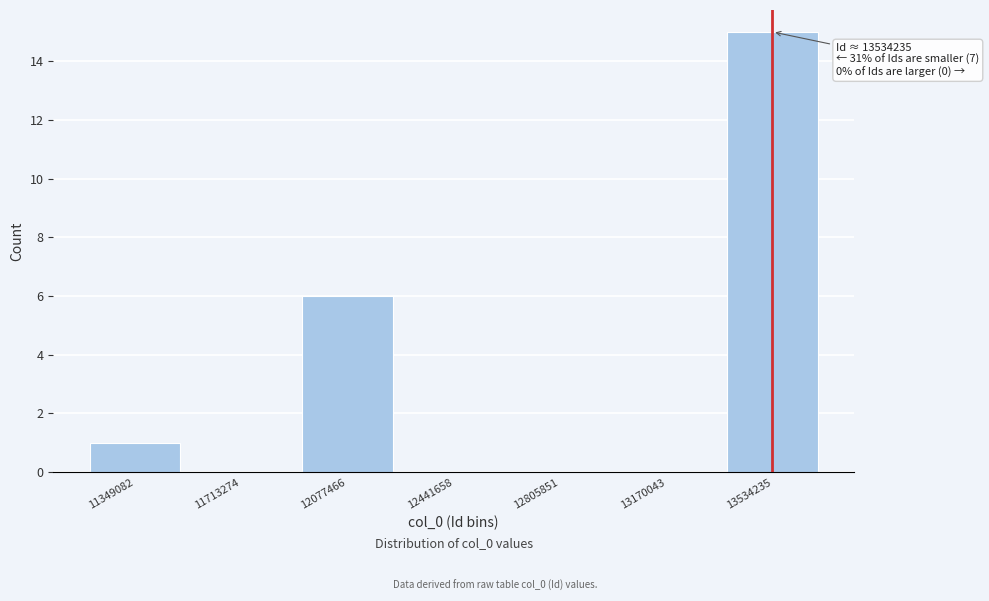

Reading left to right, extract all data points from this chart.

11349082=1	11713274=0	12077466=6	12441658=0	12805851=0	13170043=0	13534235=15